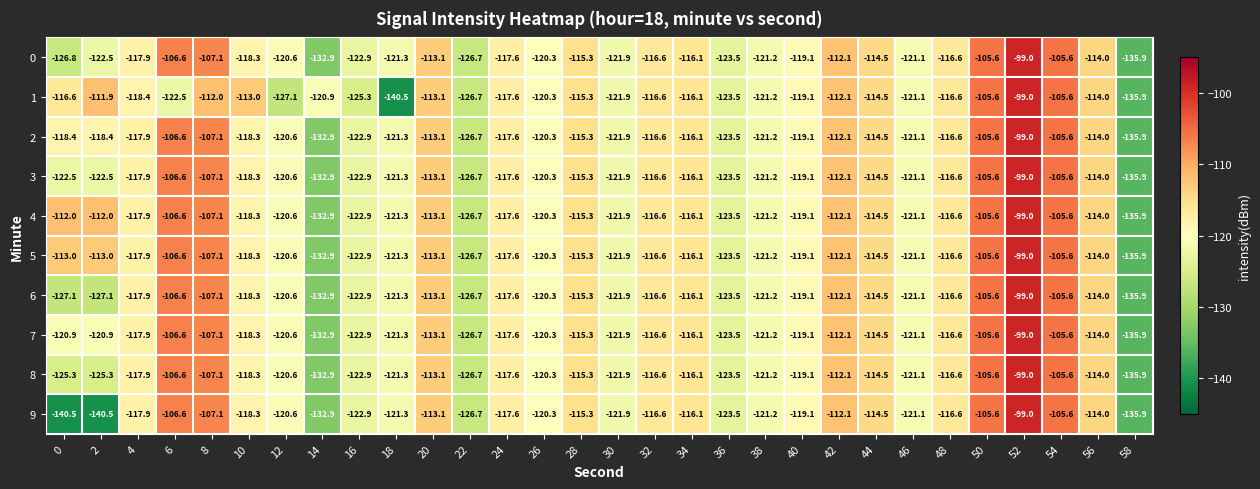

What is the total value across all series at 20?

-1131.0